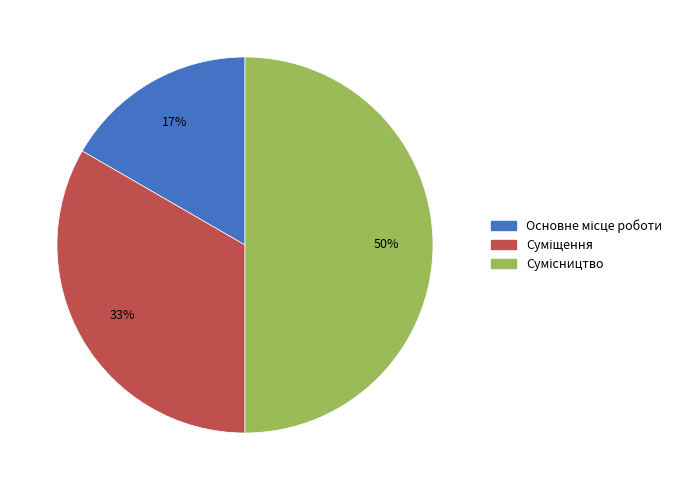

To the nearest percent, what is the difference between the largest and smallest slice percentages?

33%